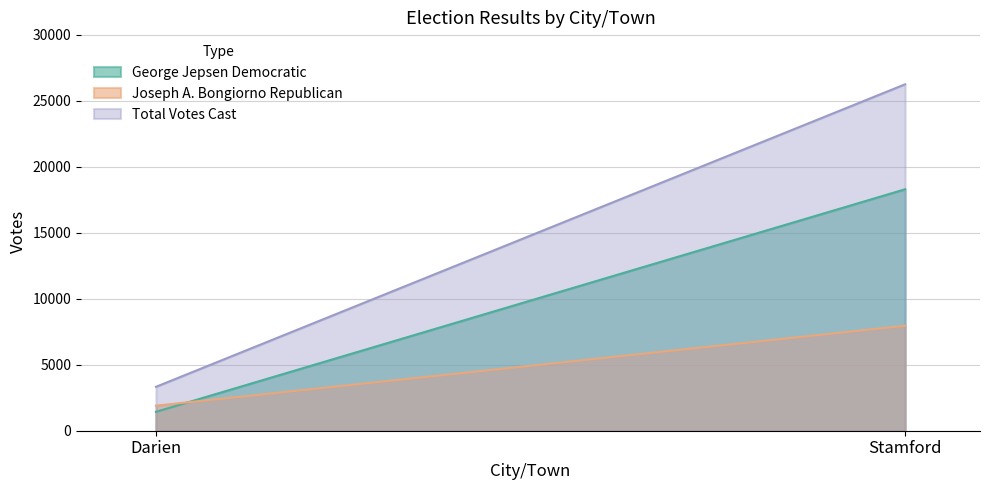

Which has a higher value, Darien or Stamford?

Stamford